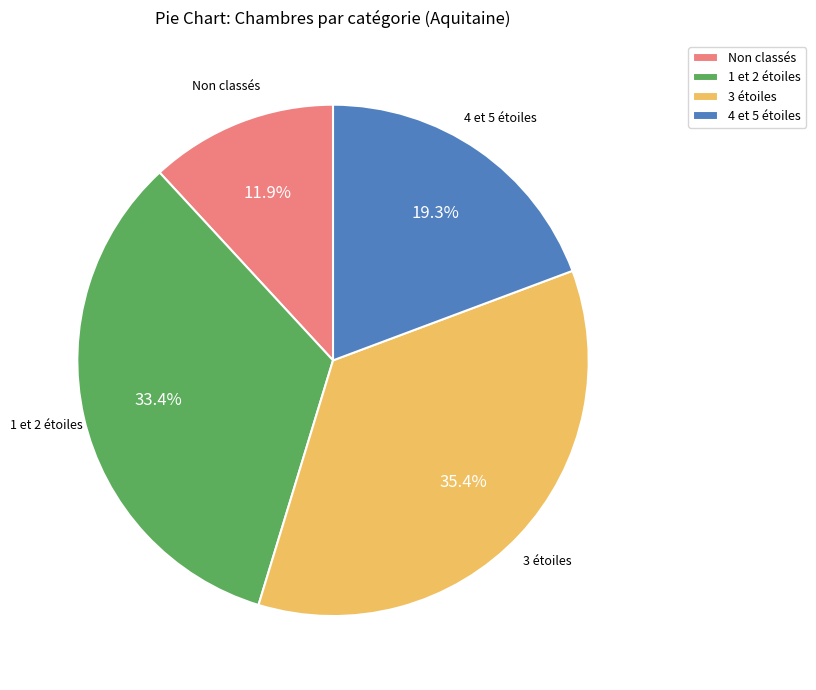

Which has a higher value, 3 étoiles or 4 et 5 étoiles?

3 étoiles